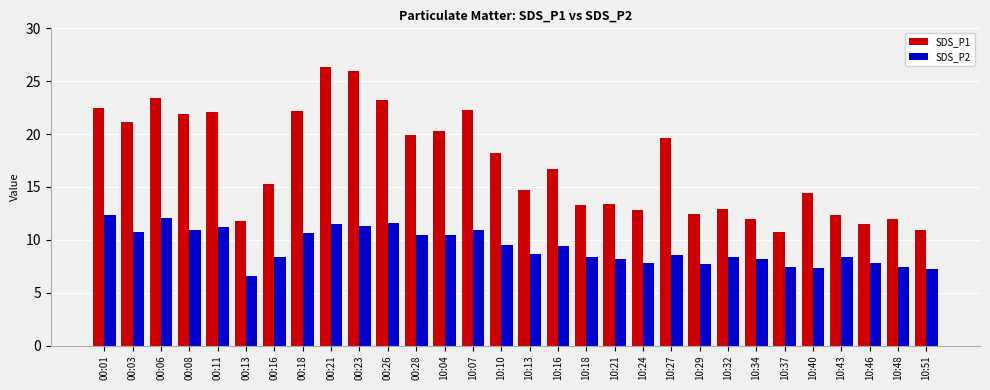

Where does the SDS_P2 series first go above 8?

00:01